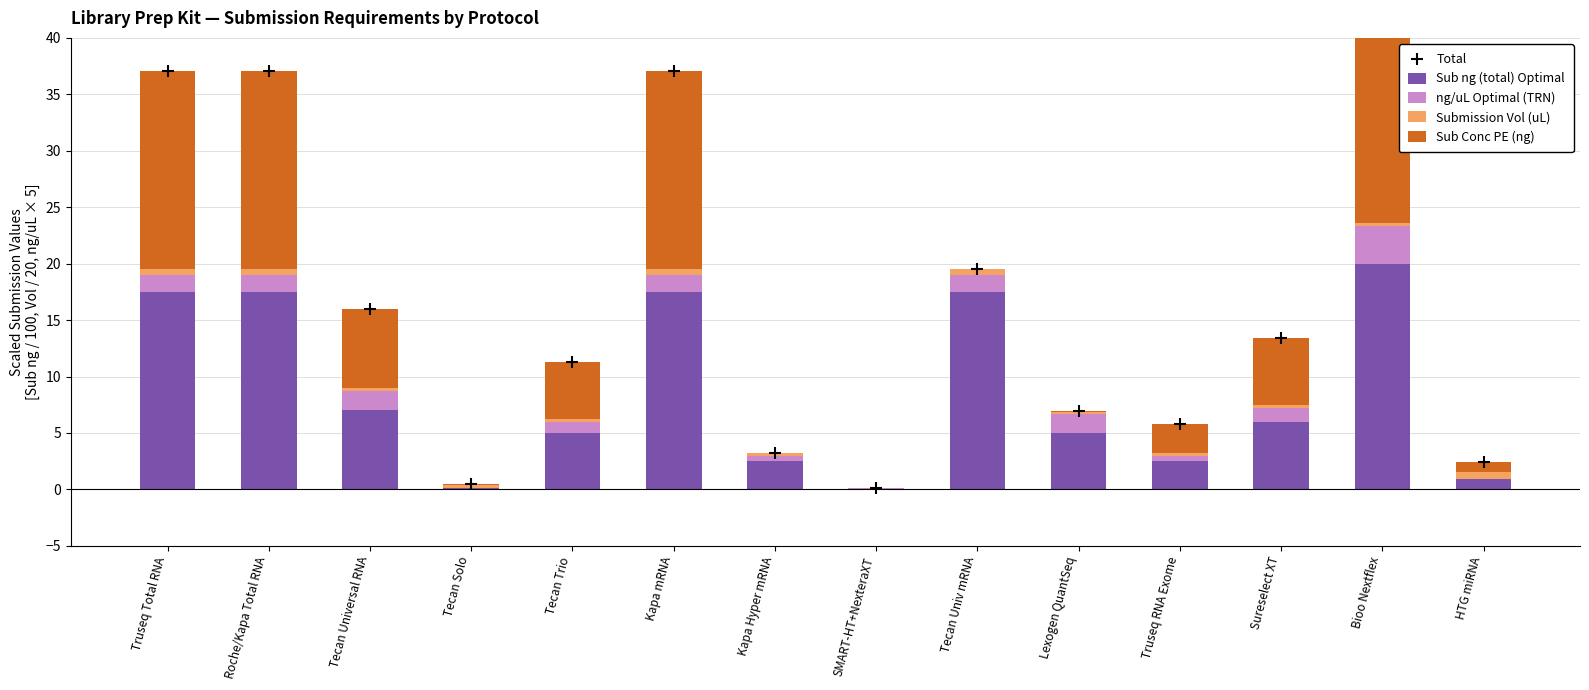

At which category is the sum across all series the highest?

Bioo Nextflex